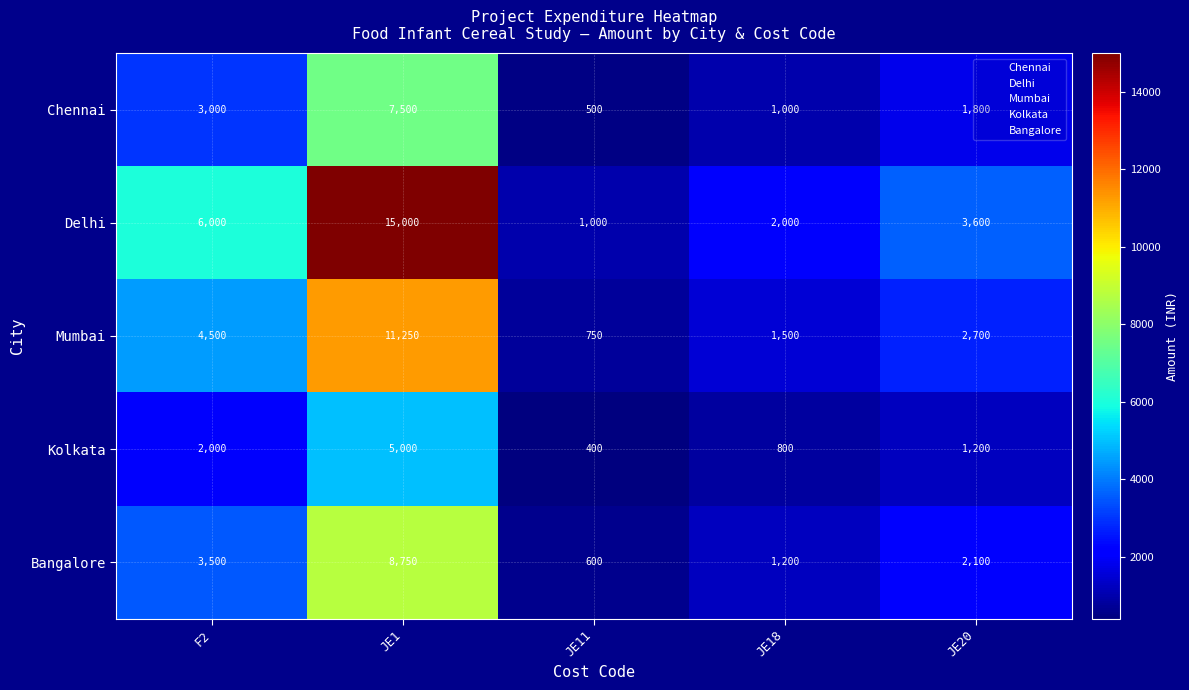

Which series has the largest range (max minus min)?

Delhi